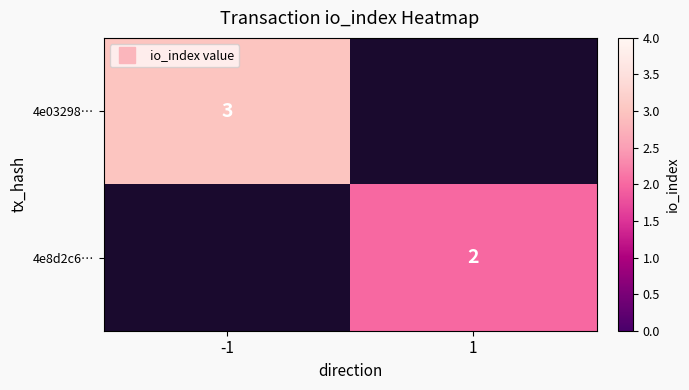

List the series in order of their peak value, highest first.

4e03298…, 4e8d2c6…